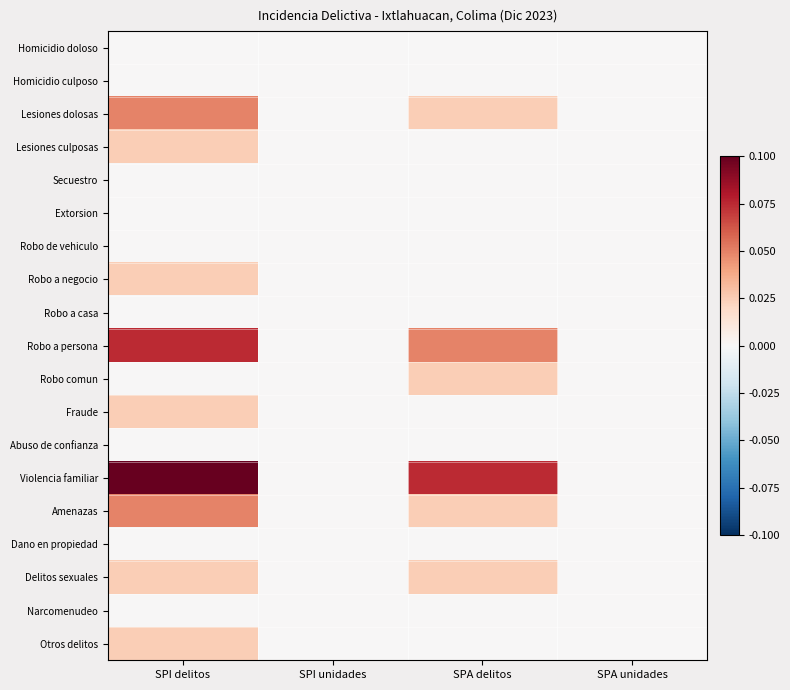

Rank the series by their maximum value, from highest to lowest.

Violencia familiar, Robo a persona, Lesiones dolosas, Amenazas, Lesiones culposas, Robo a negocio, Robo comun, Fraude, Delitos sexuales, Otros delitos, Homicidio doloso, Homicidio culposo, Secuestro, Extorsion, Robo de vehiculo, Robo a casa, Abuso de confianza, Dano en propiedad, Narcomenudeo